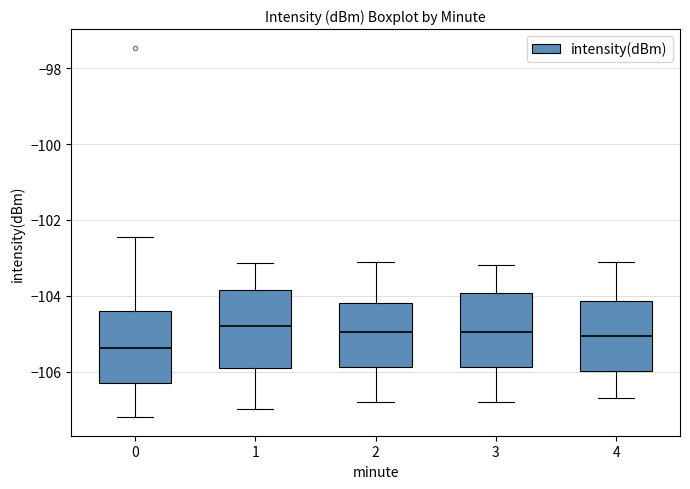

Reading left to right, transcribe this box plot: for each box, give where its median line is, the range the box spans, and where its two whiskers end, as read against the y-axis. The values are not printed on the chart, so give them approximately, as read against the axis.

0: median -105.4, box -106.4 to -104.4, whiskers -107.2 to -102.4
1: median -104.8, box -105.8 to -103.8, whiskers -107.0 to -103.2
2: median -105.0, box -105.8 to -104.2, whiskers -106.8 to -103.0
3: median -105.0, box -105.8 to -104.0, whiskers -106.8 to -103.2
4: median -105.0, box -106.0 to -104.2, whiskers -106.6 to -103.0